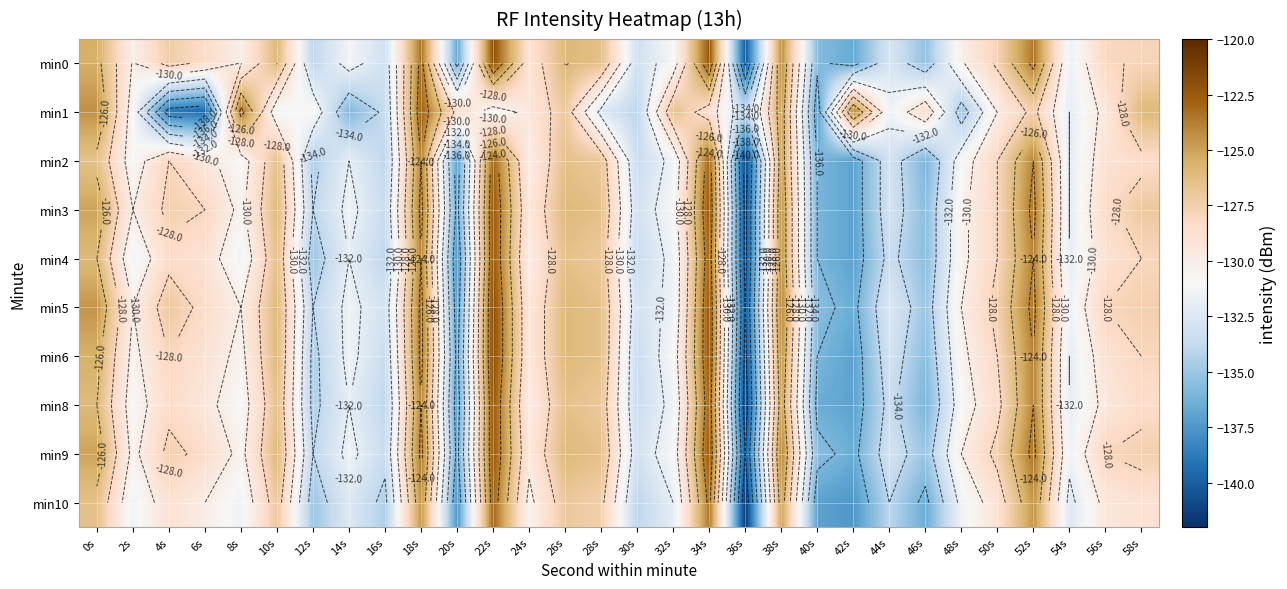

What is the difference between the maximum and minimum values in the min4 series?

18.0